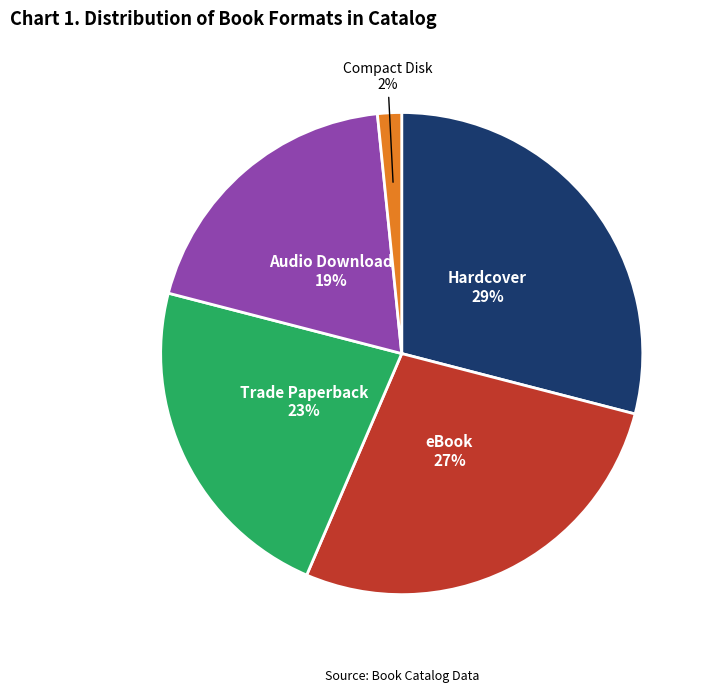

Is there a majority slice in this chart?

No